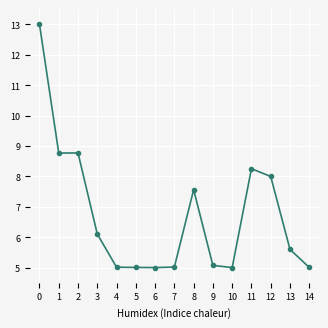

What is the smallest value displayed?

5.0